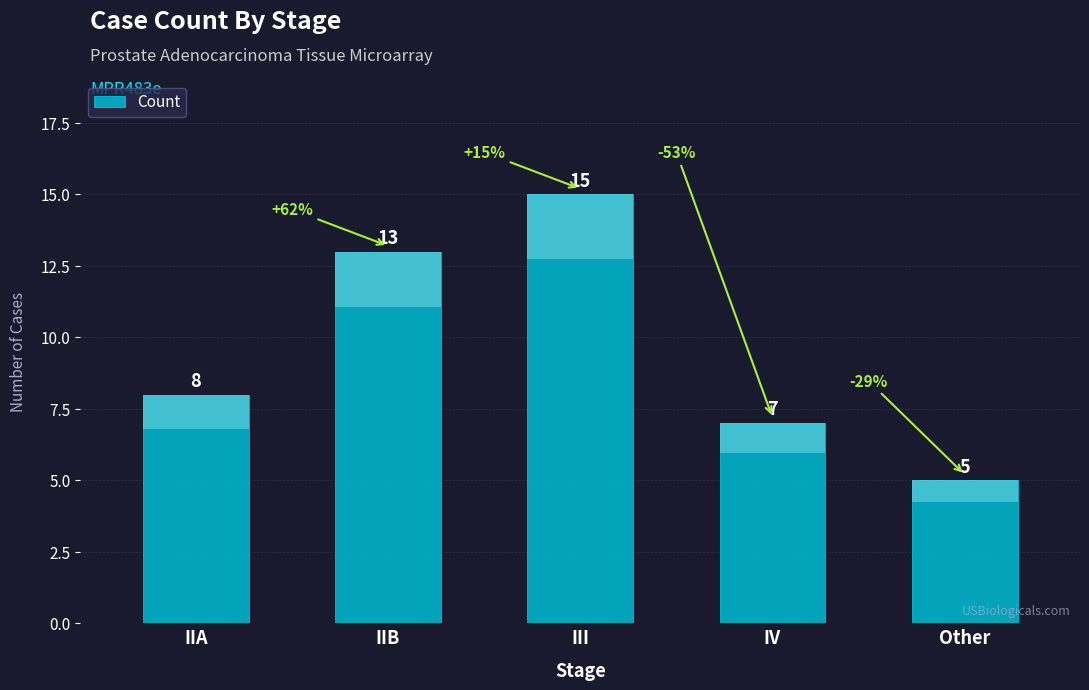

Count the values in the range 7 to 13.

3